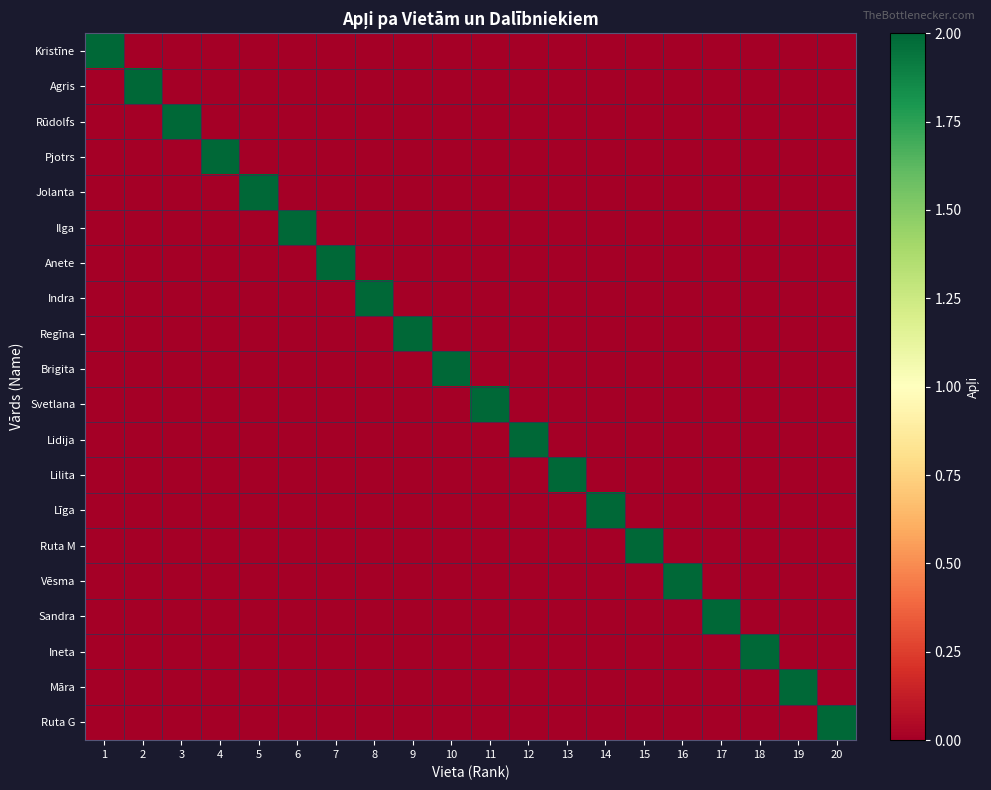

Between 4 and 16, which is larger?

4